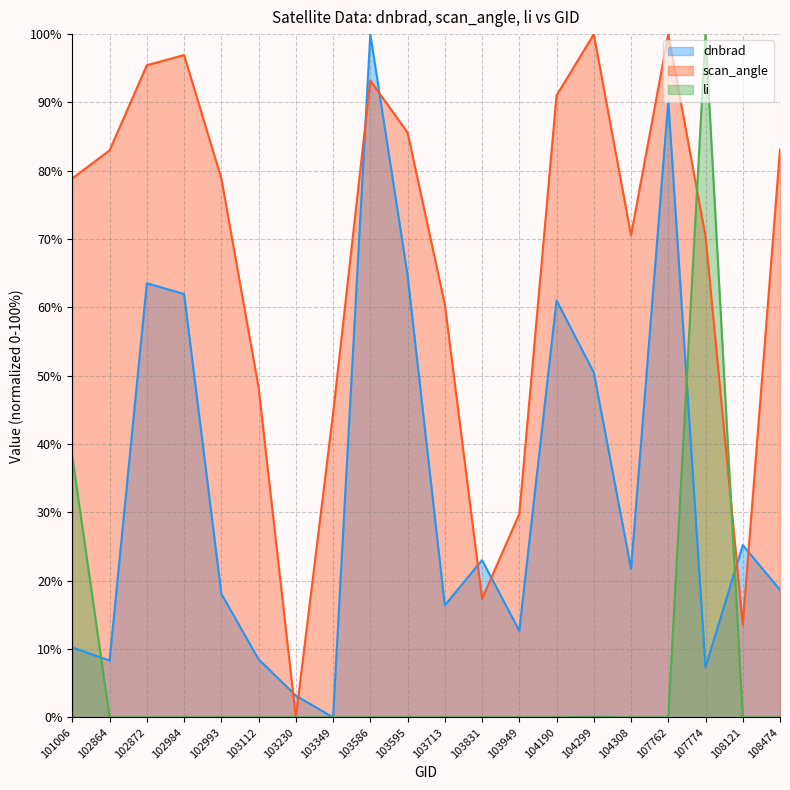

True or false: dnbrad and li intersect in this chart.

True